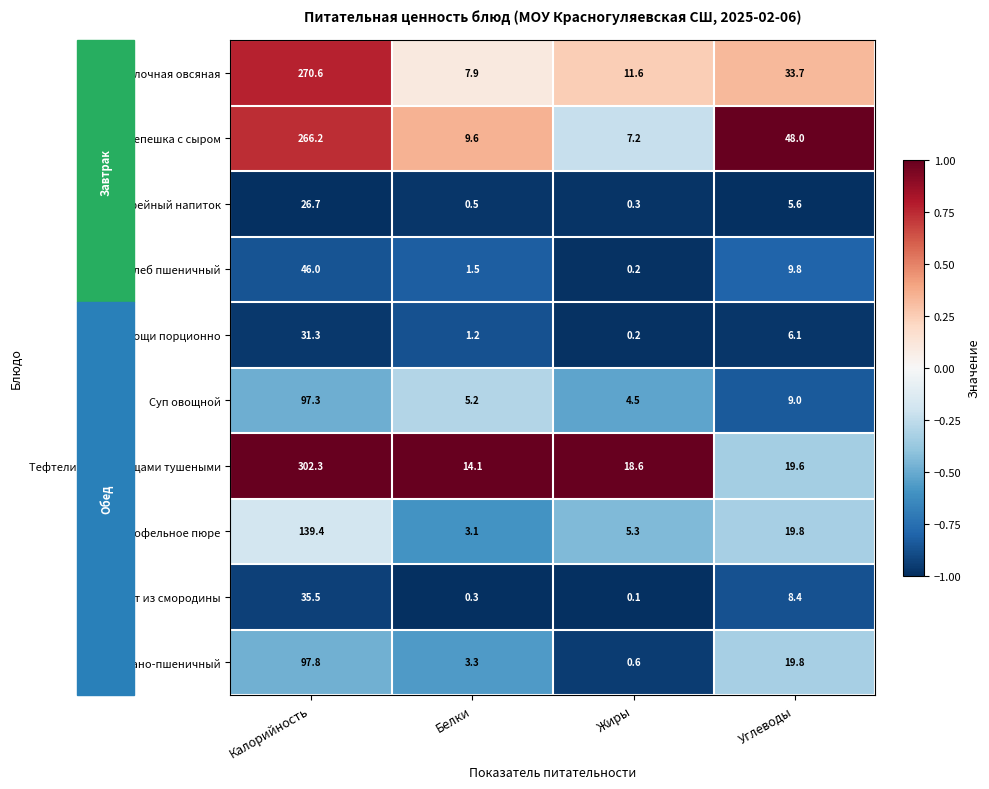

At how many categories does at least one series exceed 0?

4